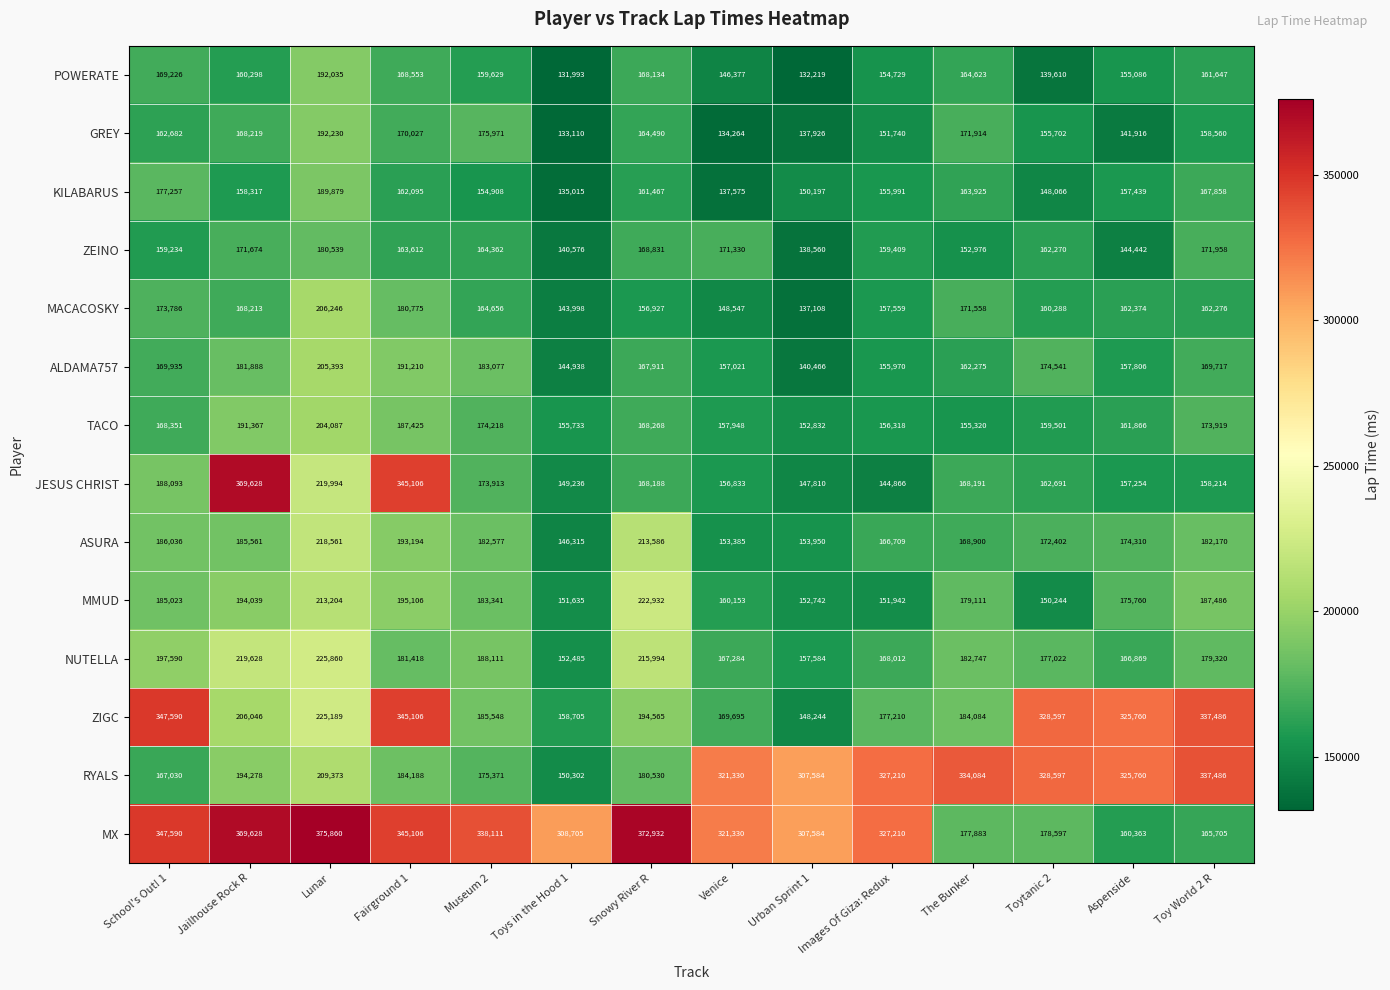

At which category is the sum across all series the highest?

Lunar